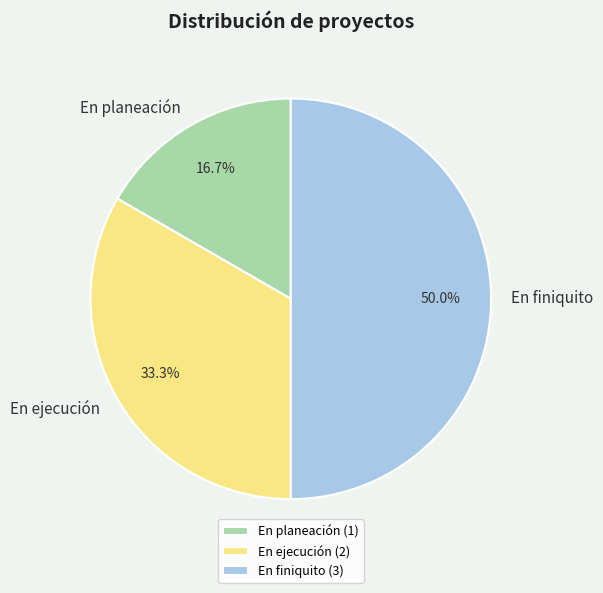

What is the total percentage of En finiquito and En ejecución?

83.3%